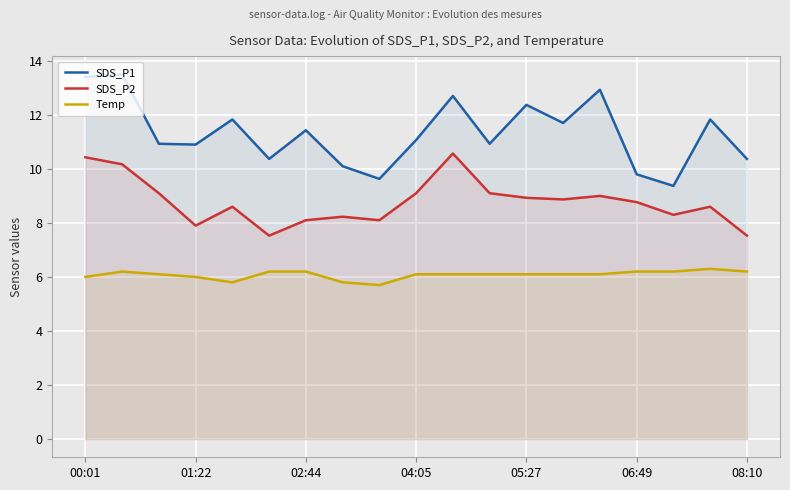

What is the value of the Temp point at the 19th from the left?

6.2